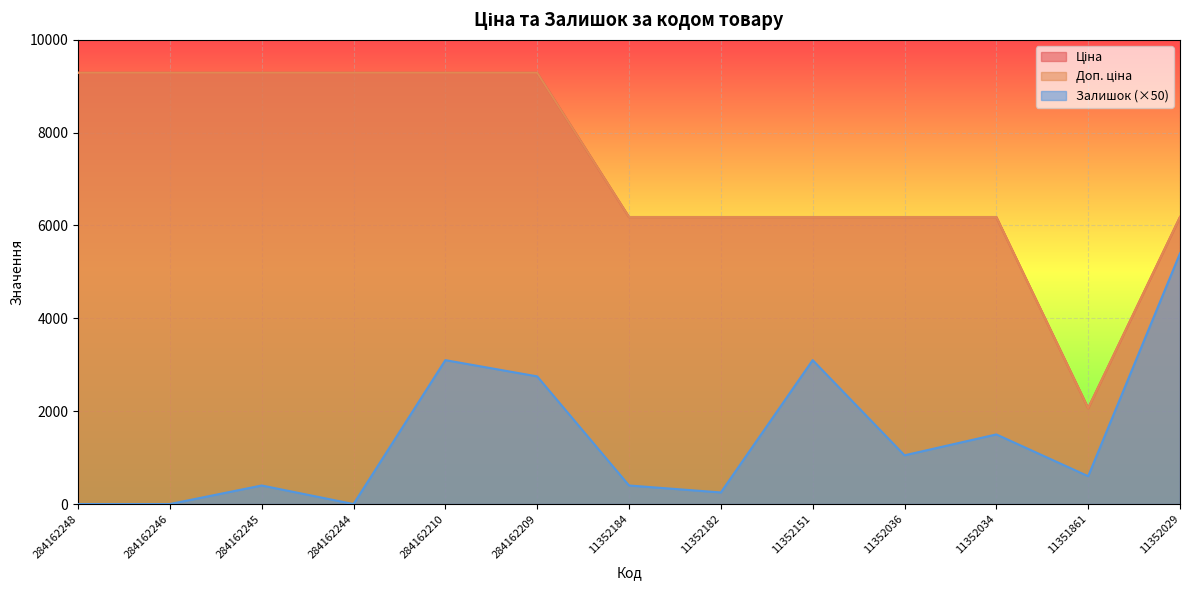

How many lines are shown in the chart?

3